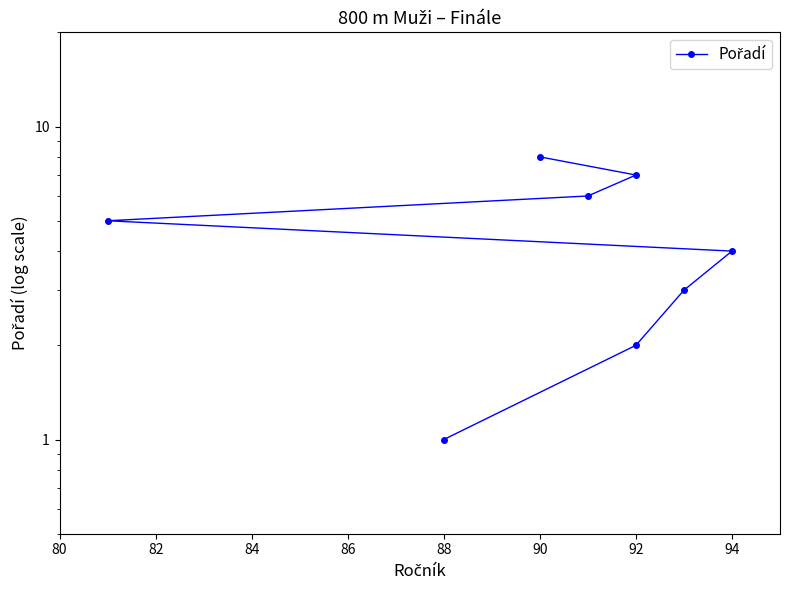

Is it true that the value at 88 is 2?

False